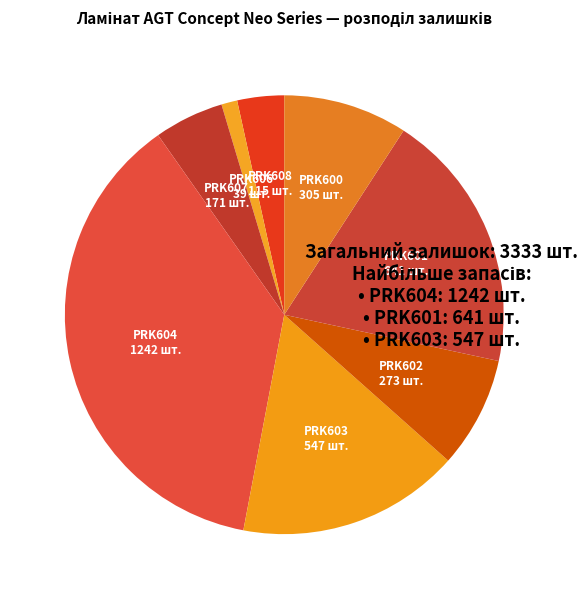

What is the largest slice in the pie chart?

PRK604